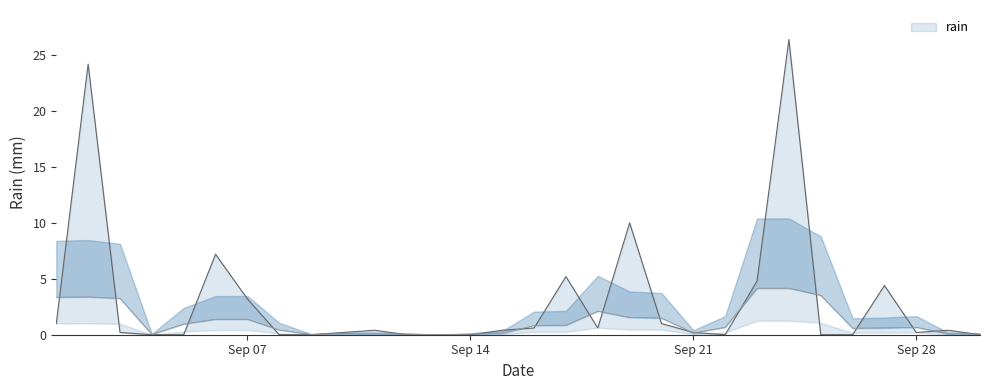

How many categories are shown in the chart?

30